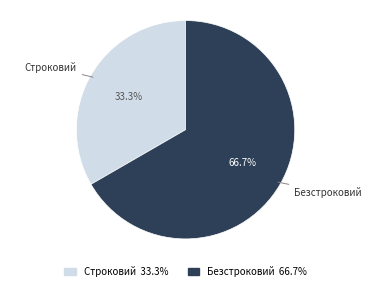

True or false: Строковий accounts for 42% of the total.

False